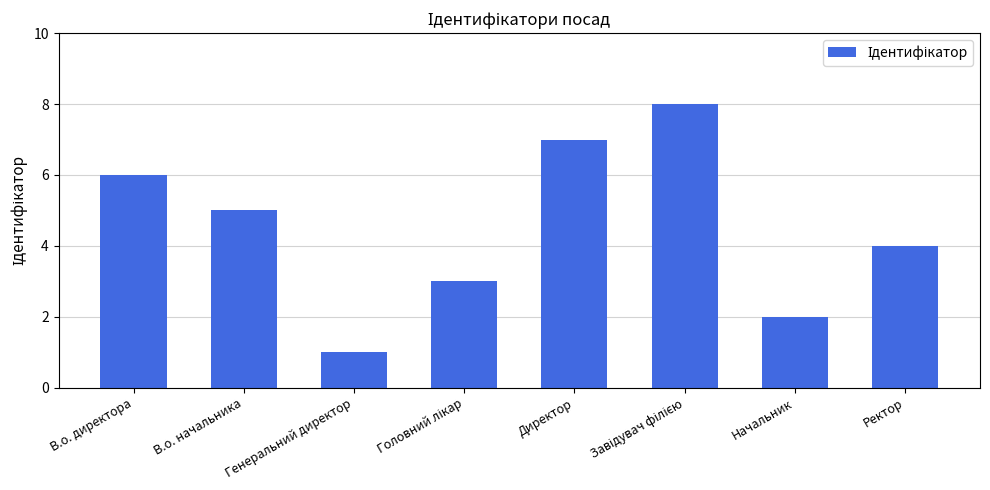

How many bars are there in total?

8